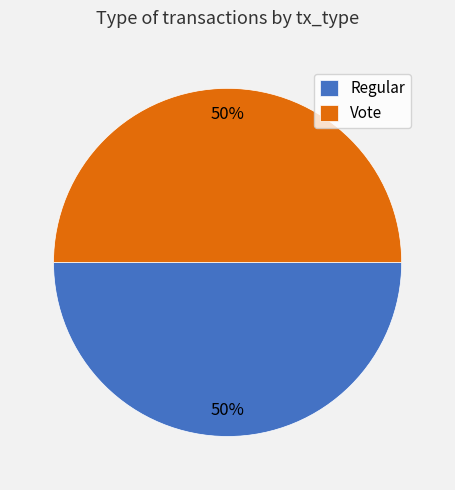

To the nearest percent, what is the average slice percentage?

50%